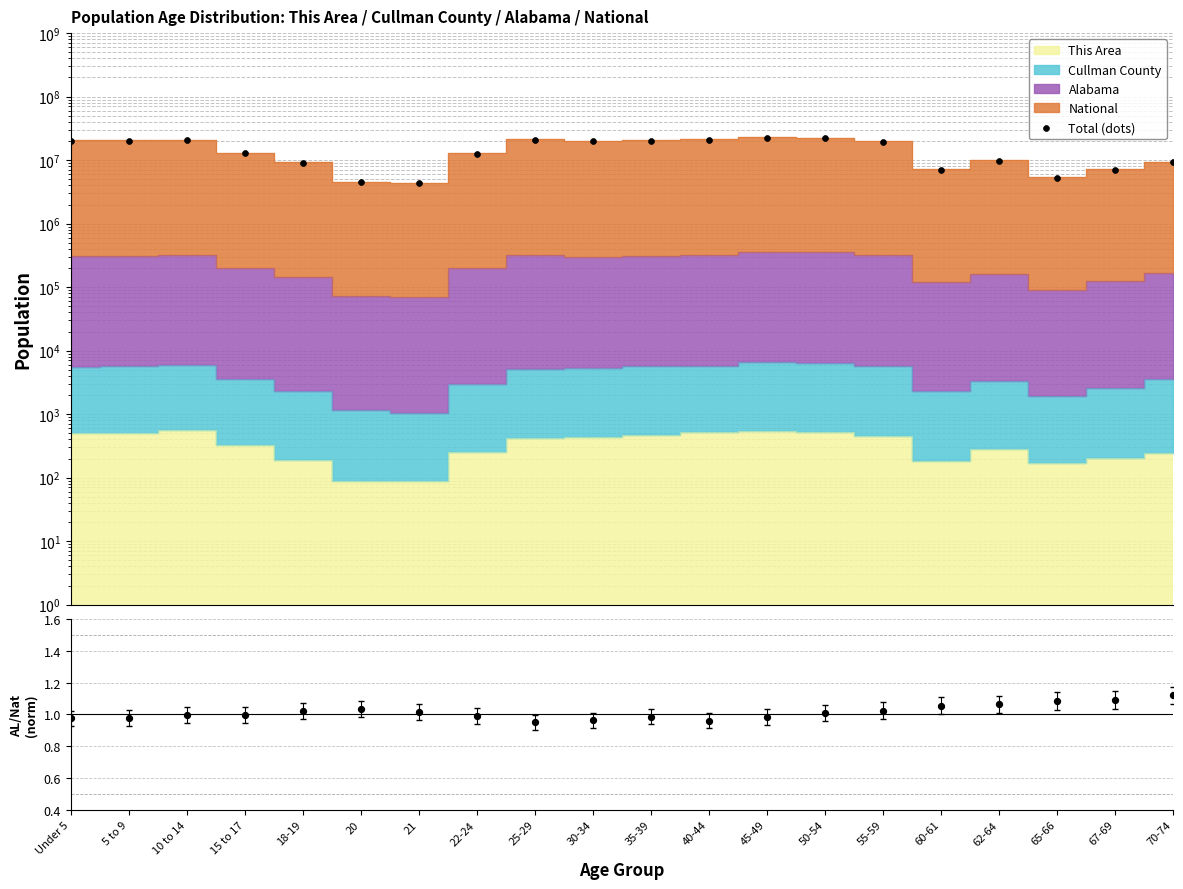

At how many categories does at least one series exceed 3608080?

20